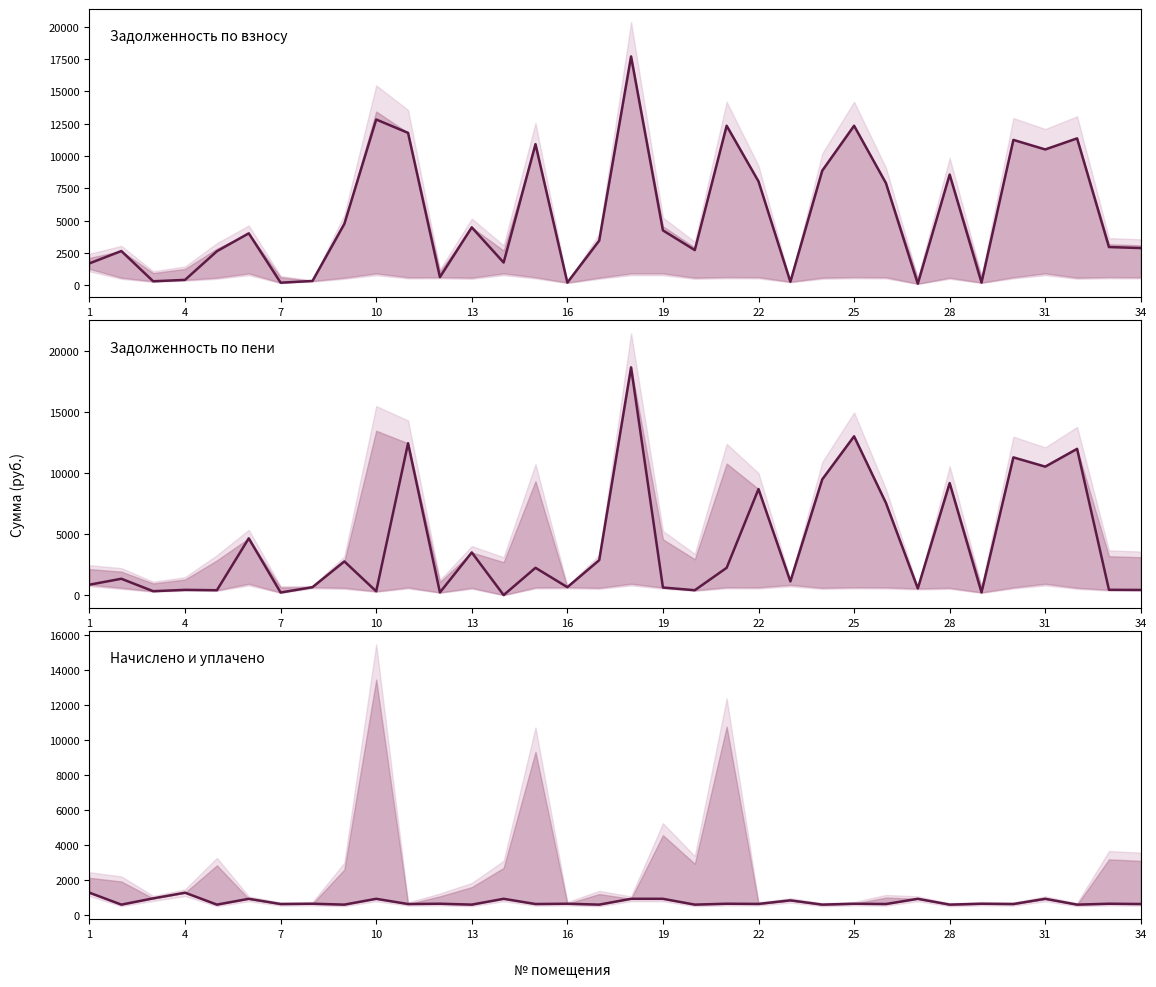

What is the lowest value of the задолженность (взнос) series?

128.0